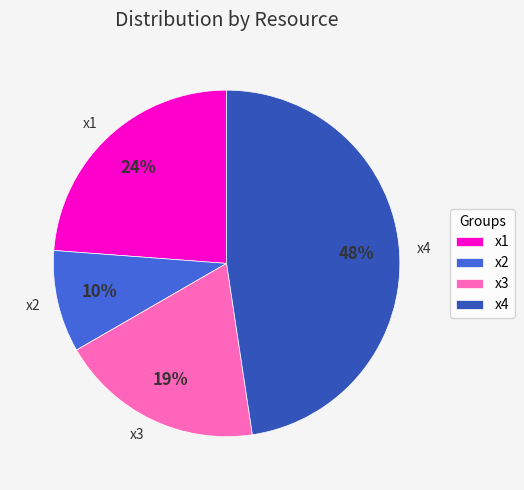

To the nearest percent, what percentage of the pie is x1?

24%